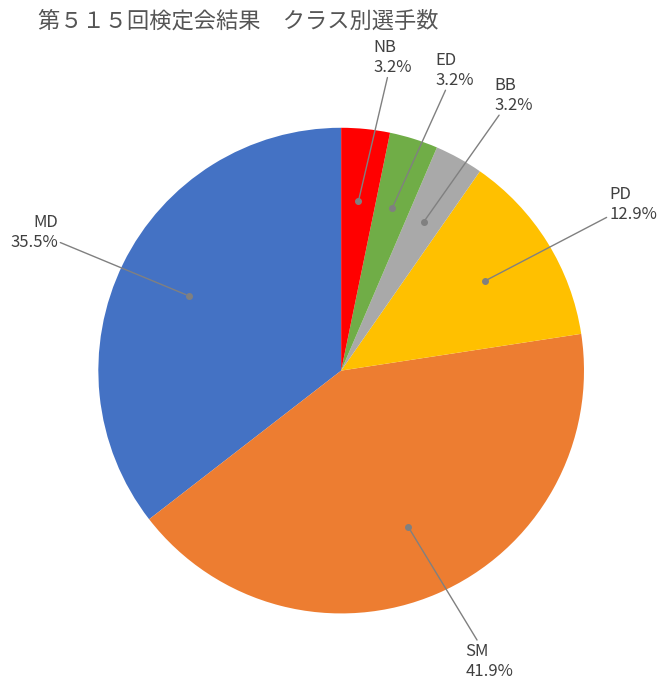

Is there a majority slice in this chart?

No